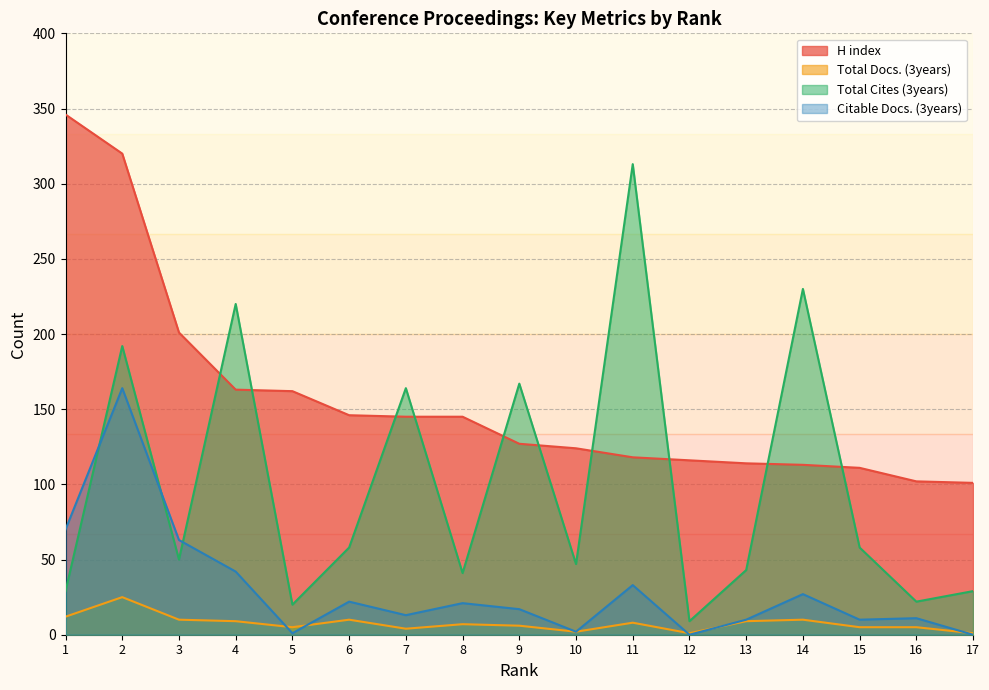

True or false: Total Docs. (3years) and Total Cites (3years) intersect in this chart.

False